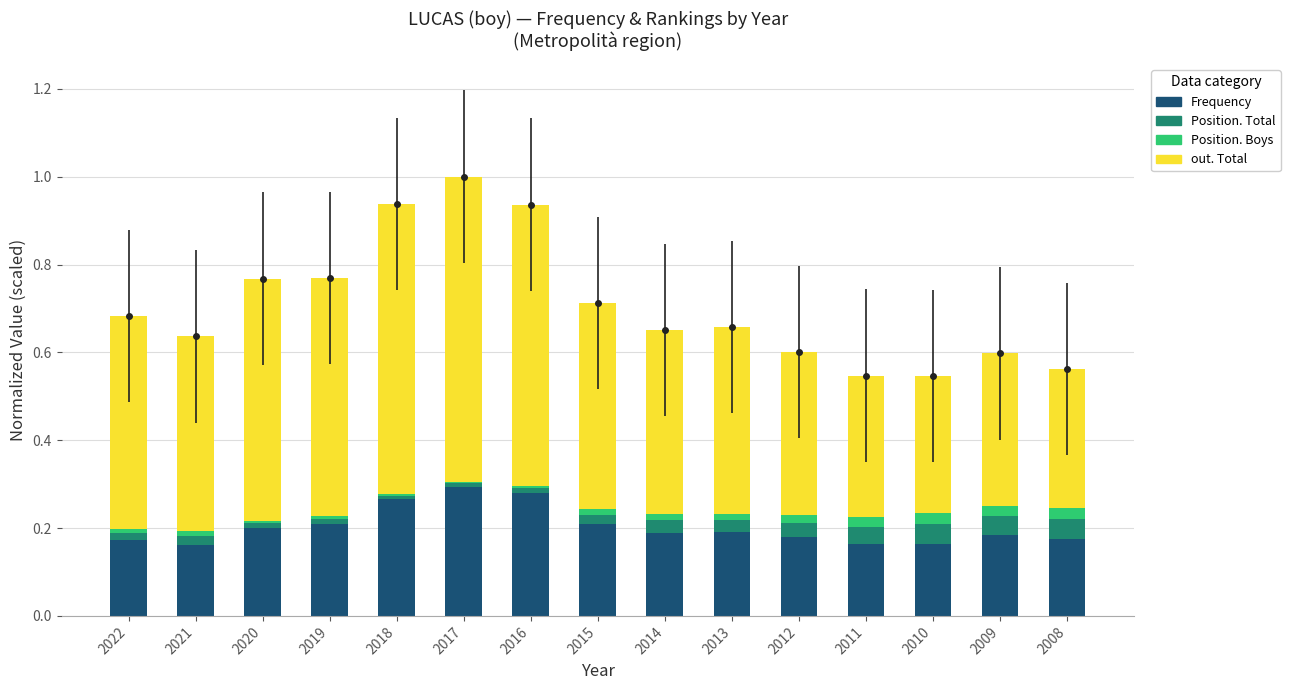

Reading left to right, what are all the values shown in this chart?

Frequency: 0.2	0.2	0.2	0.2	0.3	0.3	0.3	0.2	0.2	0.2	0.2	0.2	0.2	0.2	0.2
Position. Total: 0.0	0.0	0.0	0.0	0.0	0.0	0.0	0.0	0.0	0.0	0.0	0.0	0.0	0.0	0.0
Position. Boys: 0.0	0.0	0.0	0.0	0.0	0.0	0.0	0.0	0.0	0.0	0.0	0.0	0.0	0.0	0.0
out. Total: 0.5	0.4	0.6	0.5	0.7	0.7	0.6	0.5	0.4	0.4	0.4	0.3	0.3	0.3	0.3